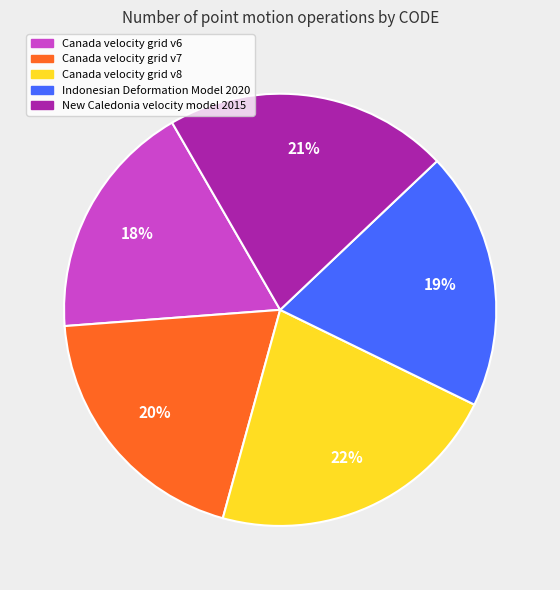

To the nearest percent, what portion does New Caledonia velocity model 2015 represent?

21%